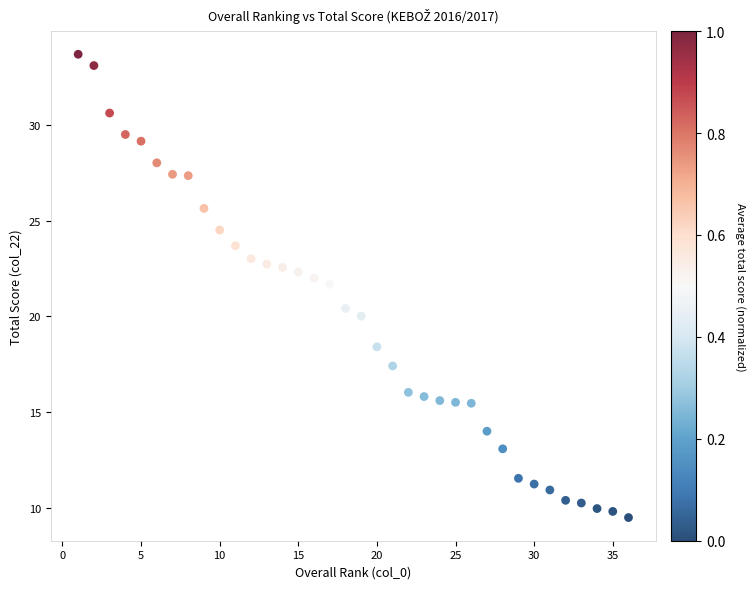

What is the range of Y values (max minus min)?

24.2